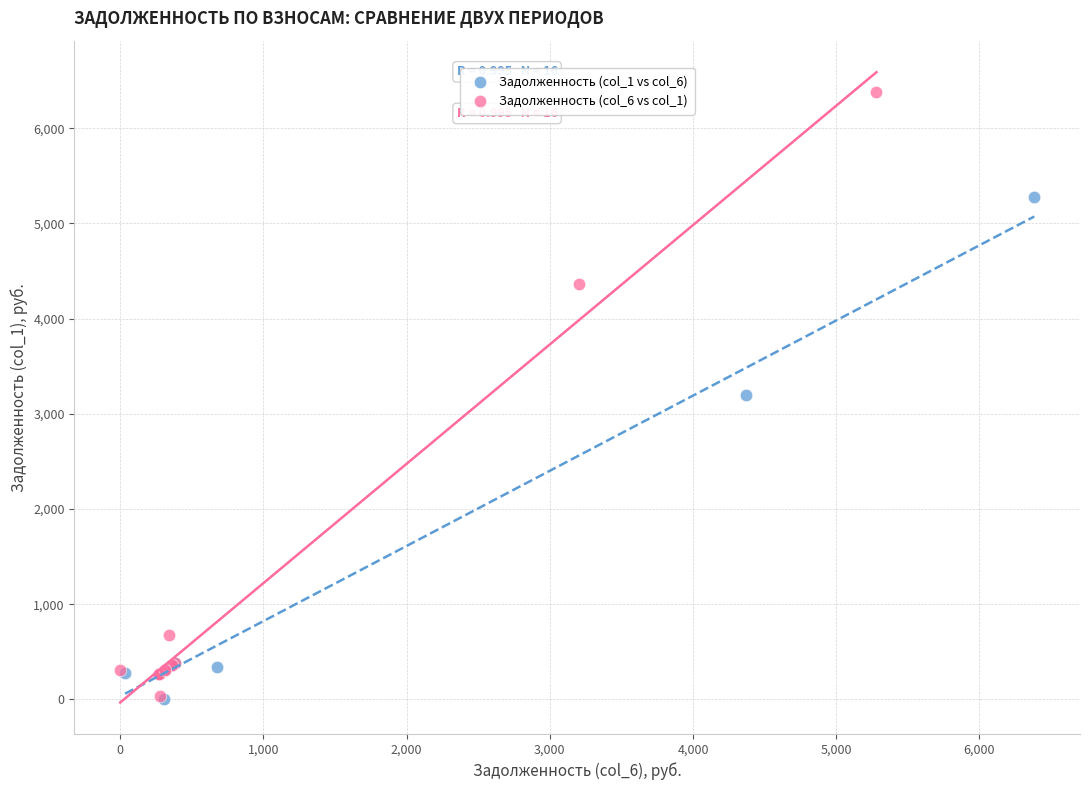

What are all the series names shown in the legend?

Задолженность (col_1 vs col_6), Задолженность (col_6 vs col_1)